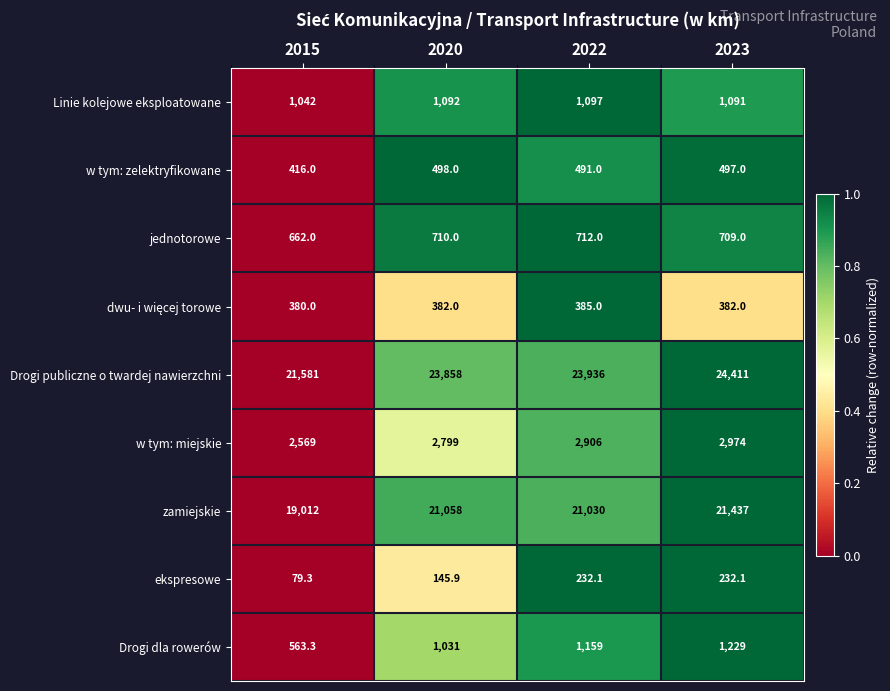

What is the total value across all series at 2023?

52962.1